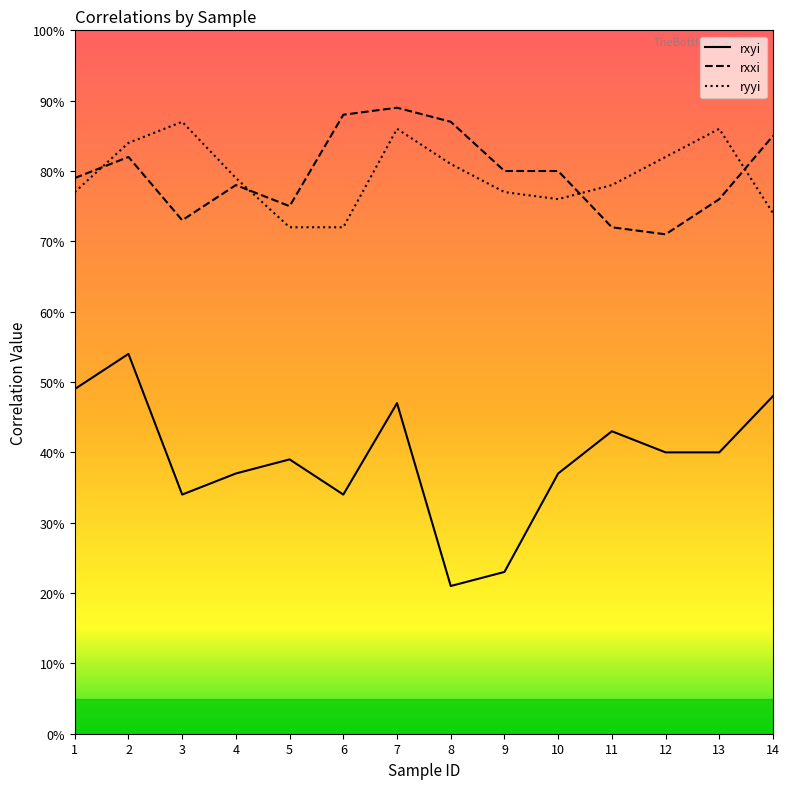

How many lines are shown in the chart?

3